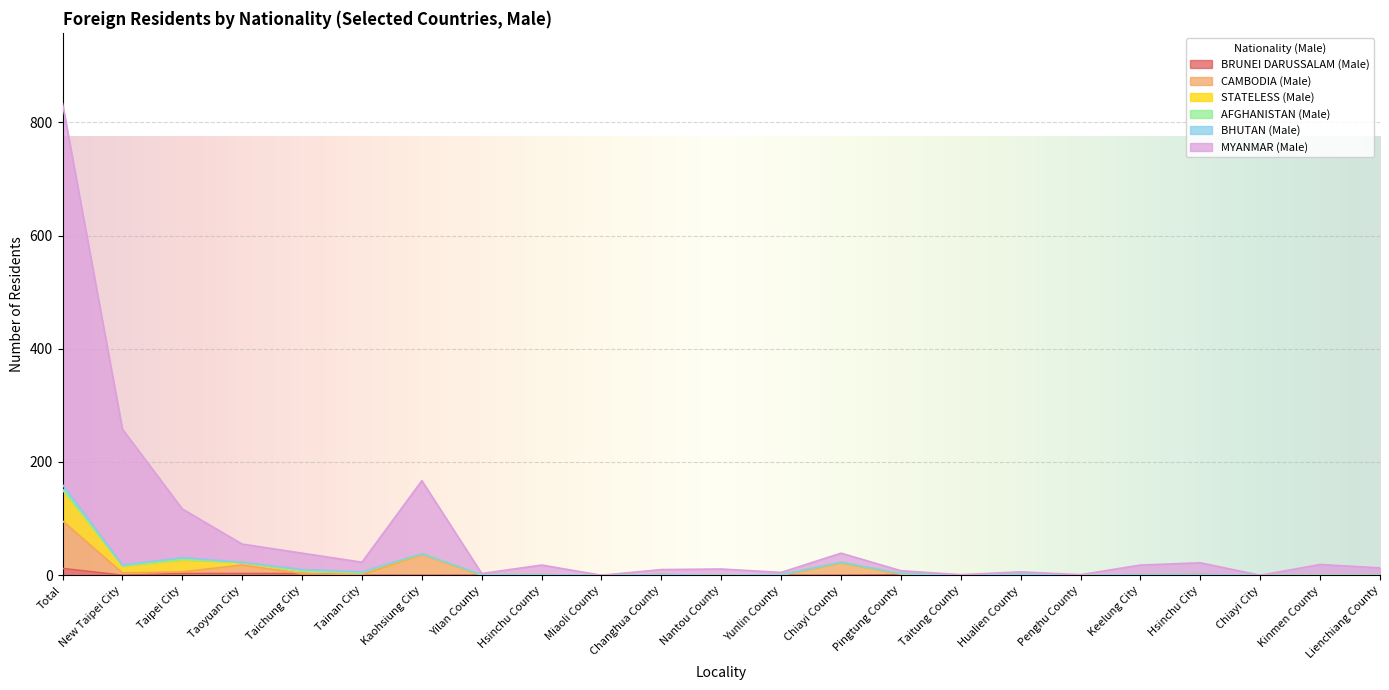

At which category is the sum across all series the highest?

Total